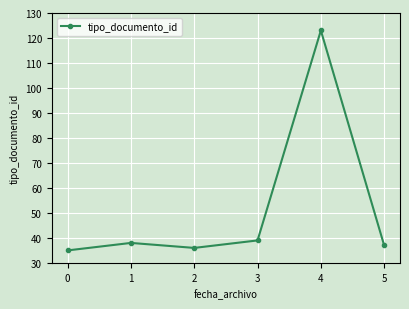

List the labels in order of value, smallest first.

0, 2, 5, 1, 3, 4